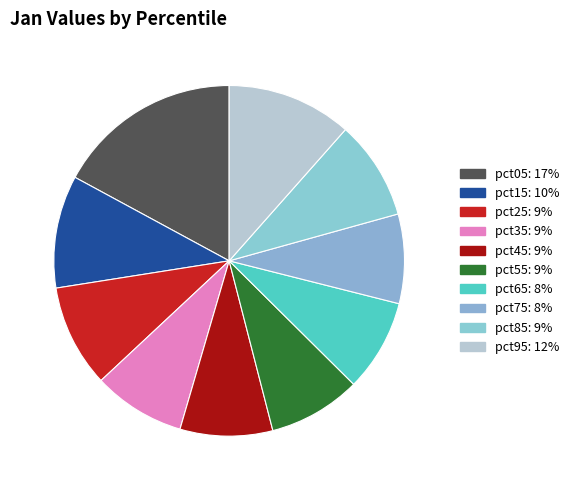

Which category has the smallest portion of the pie?

pct75